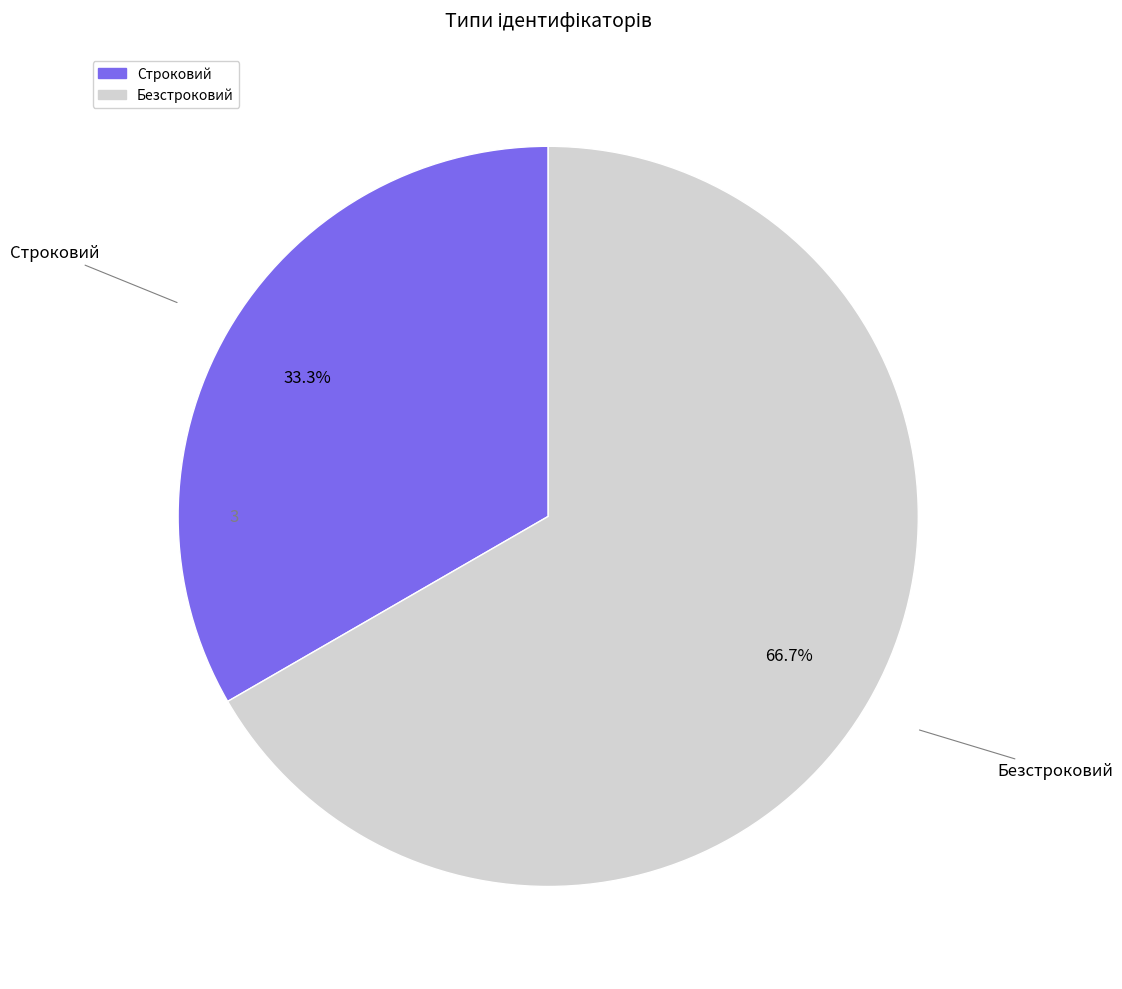

To the nearest percent, what is the combined percentage of Строковий and Безстроковий?

100%